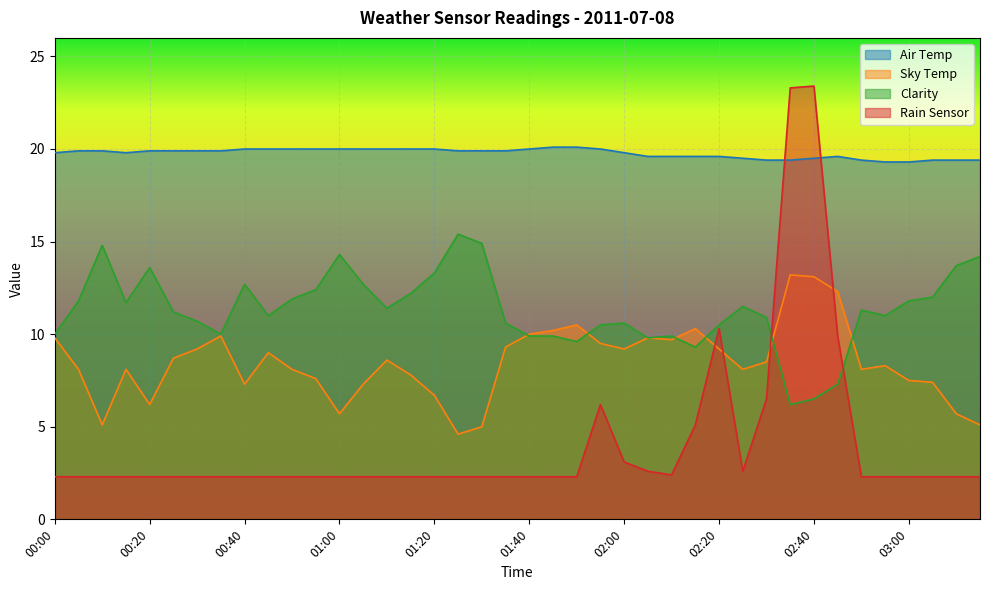

After their last crossing, which series has the higher values: Rain Sensor or Clarity?

Clarity